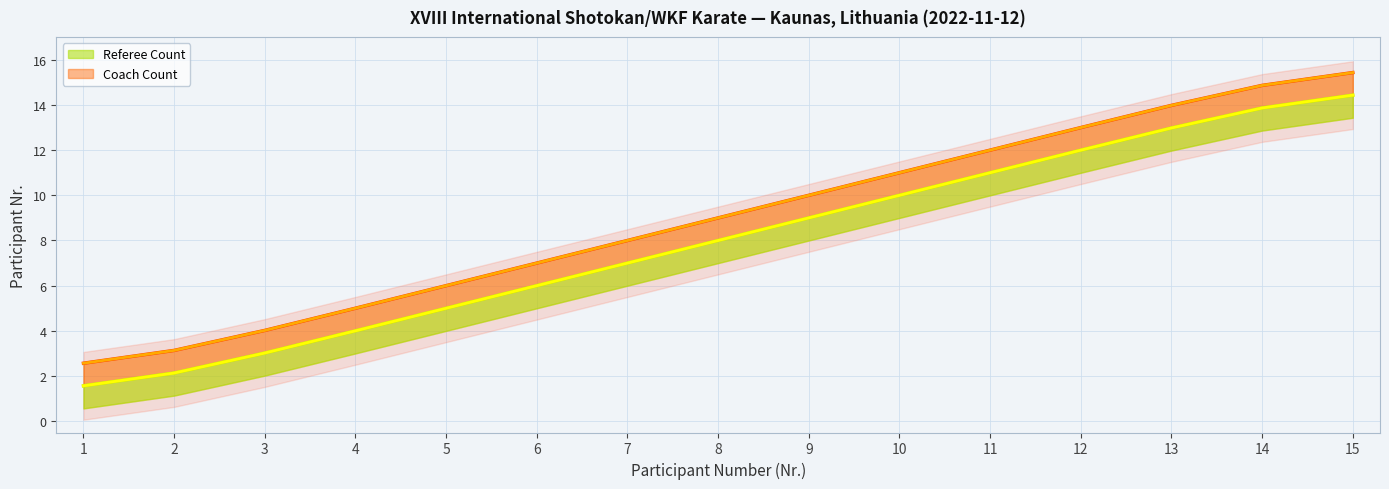

What is the spread (max minus min) of values at 11?

1.0